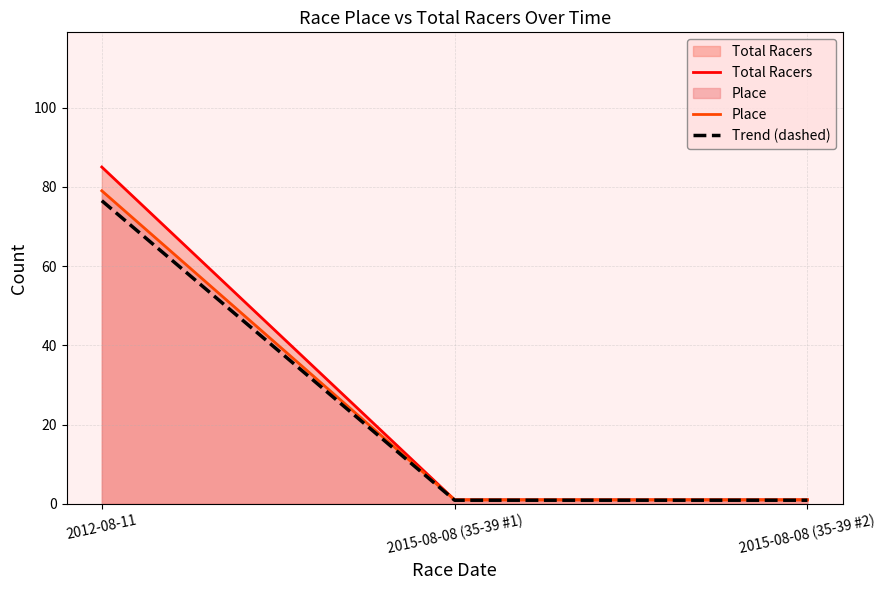

Between 2012-08-11 and 2015-08-08 (35-39 #1), which series saw the biggest shift?

Total Racers